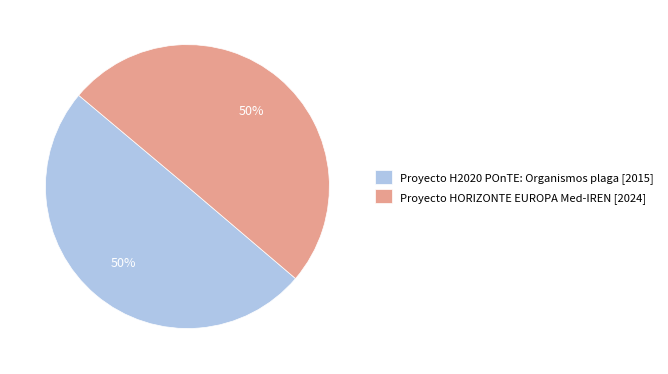

How many slices are in this pie chart?

2